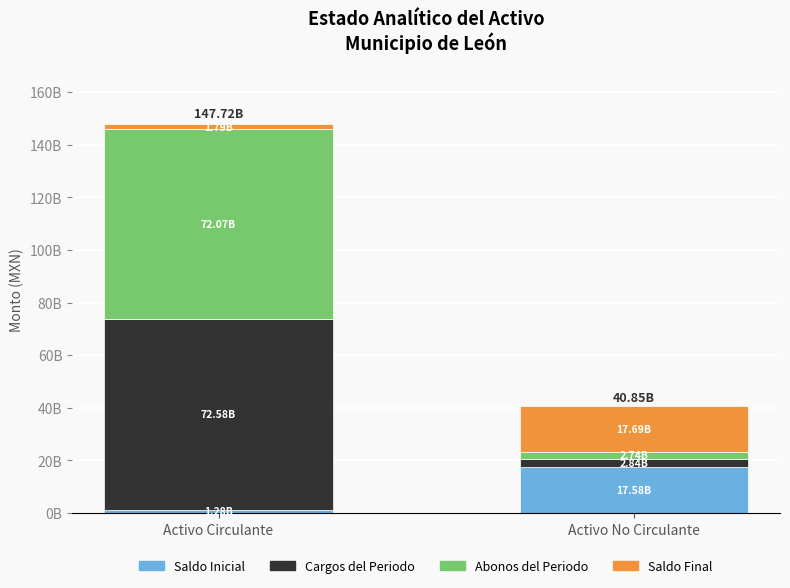

Does the chart contain any negative values?

No